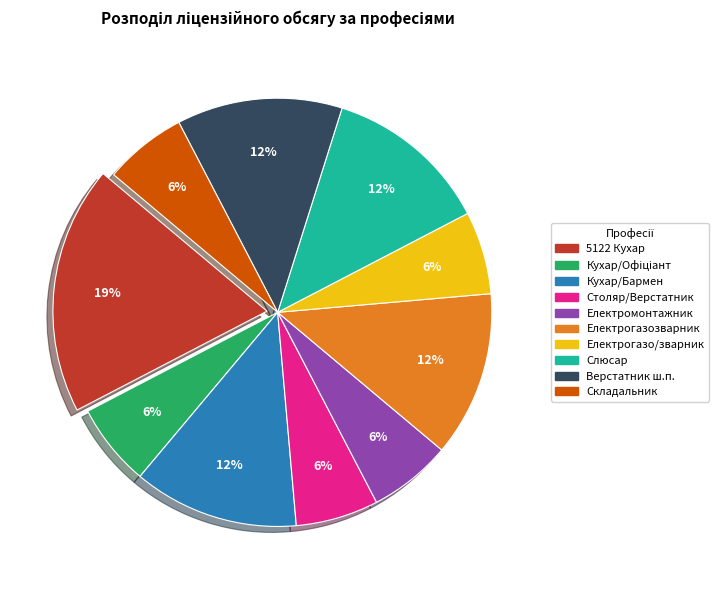

Is there any slice that represents more than half of the pie?

No